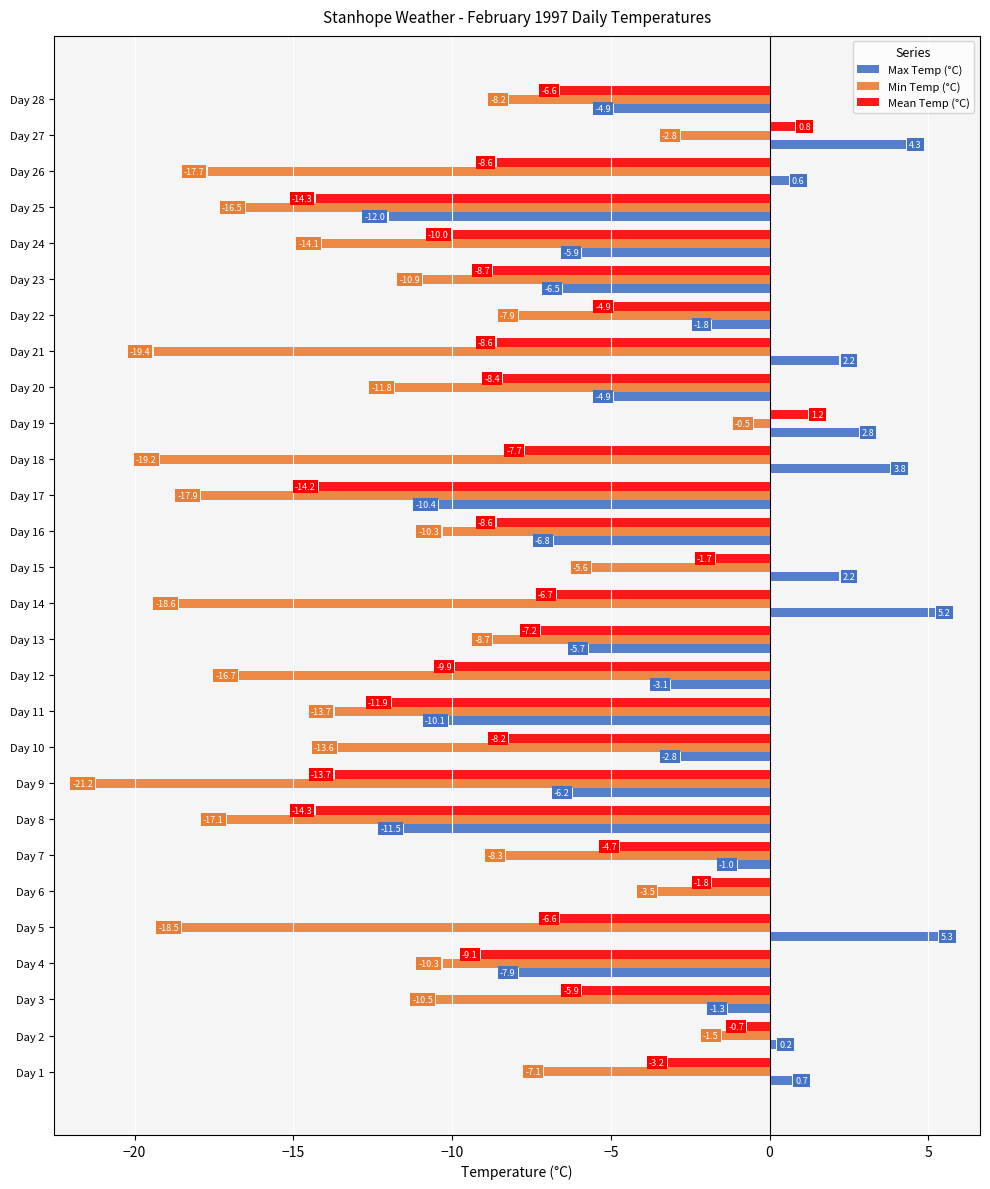

What is the sum of the Max Temp (°C) values at Day 20 and Day 2?

-4.7